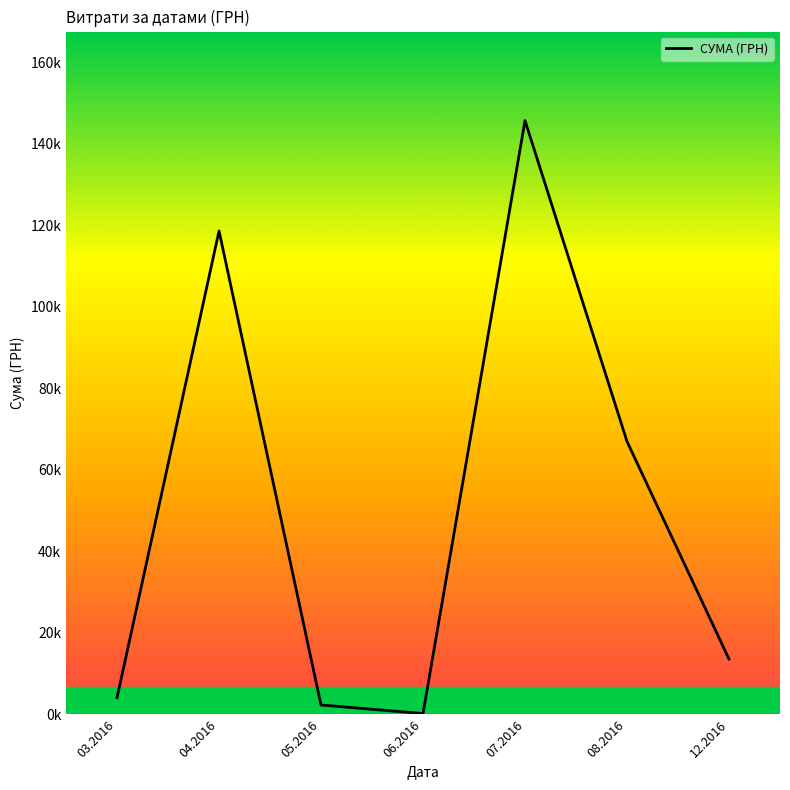

Reading left to right, what are all the values shown in this chart?

03.2016=4090.8	04.2016=118619.3	05.2016=2287.1	06.2016=180.0	07.2016=145698.9	08.2016=66956.8	12.2016=13557.5